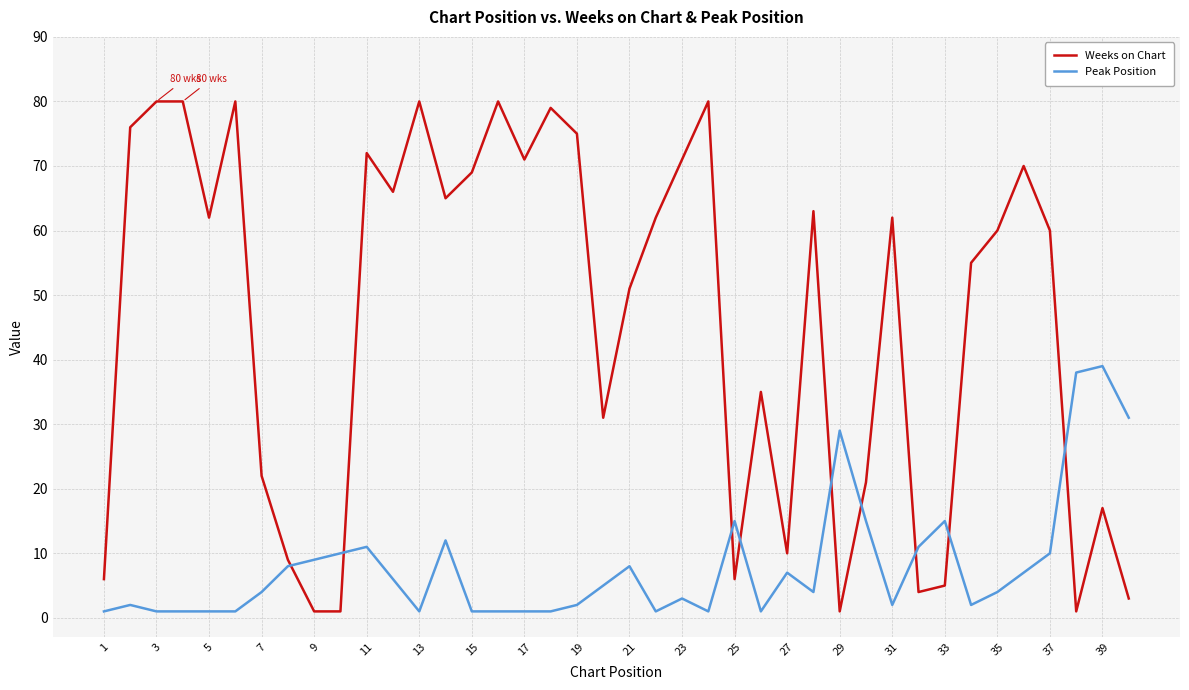

What is the maximum value for Peak Position?

39